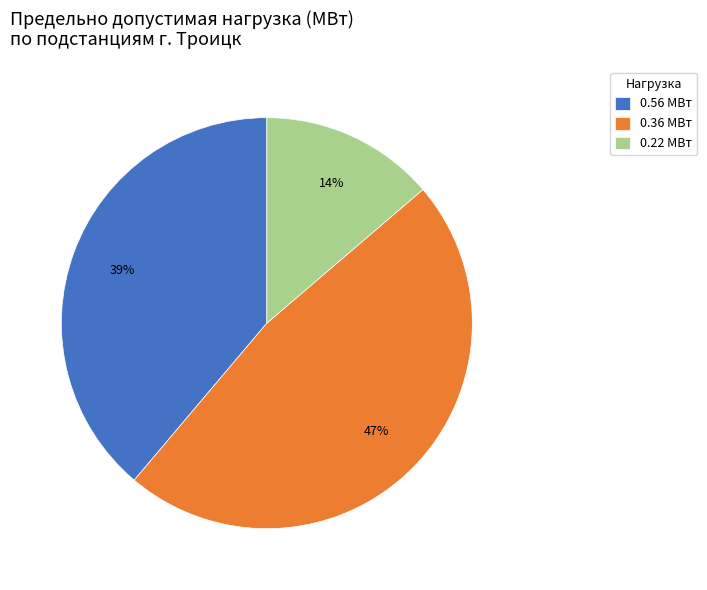

The 0.56 МВт slice represents 39% of the pie. True or false?

True